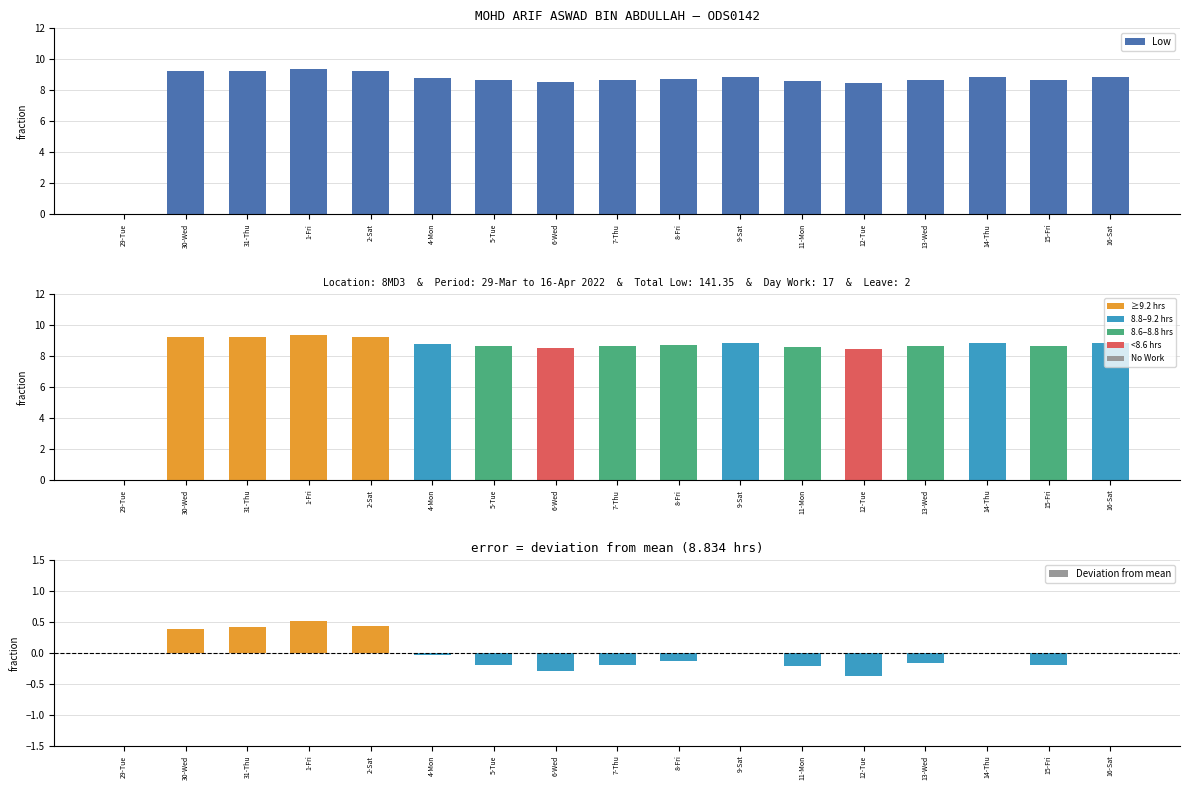

What is the difference between the values at 31-Thu and 4-Mon?

0.4